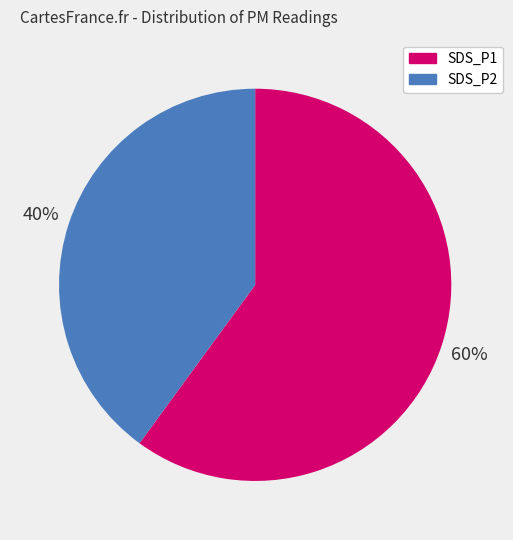

Rank the categories by value from highest to lowest.

SDS_P1, SDS_P2